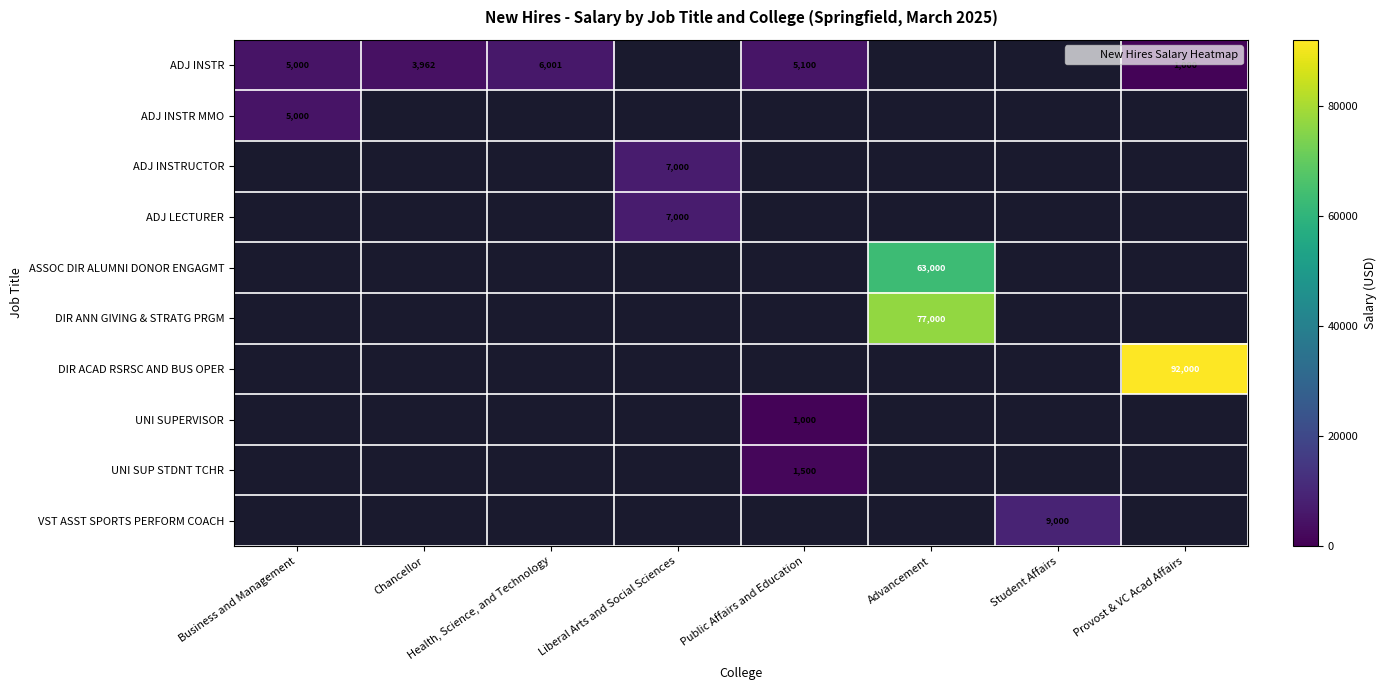

Which series has the largest range (max minus min)?

ADJ INSTR